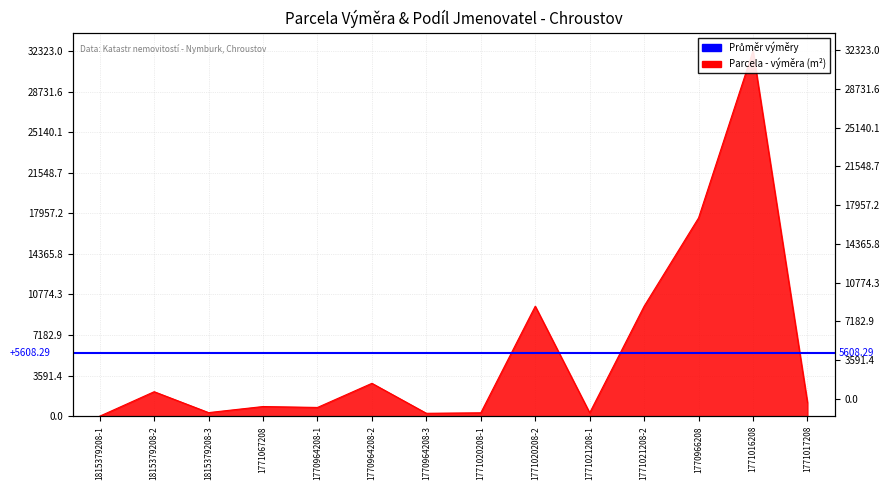

At which label is the value closest to 16166?

1770966208